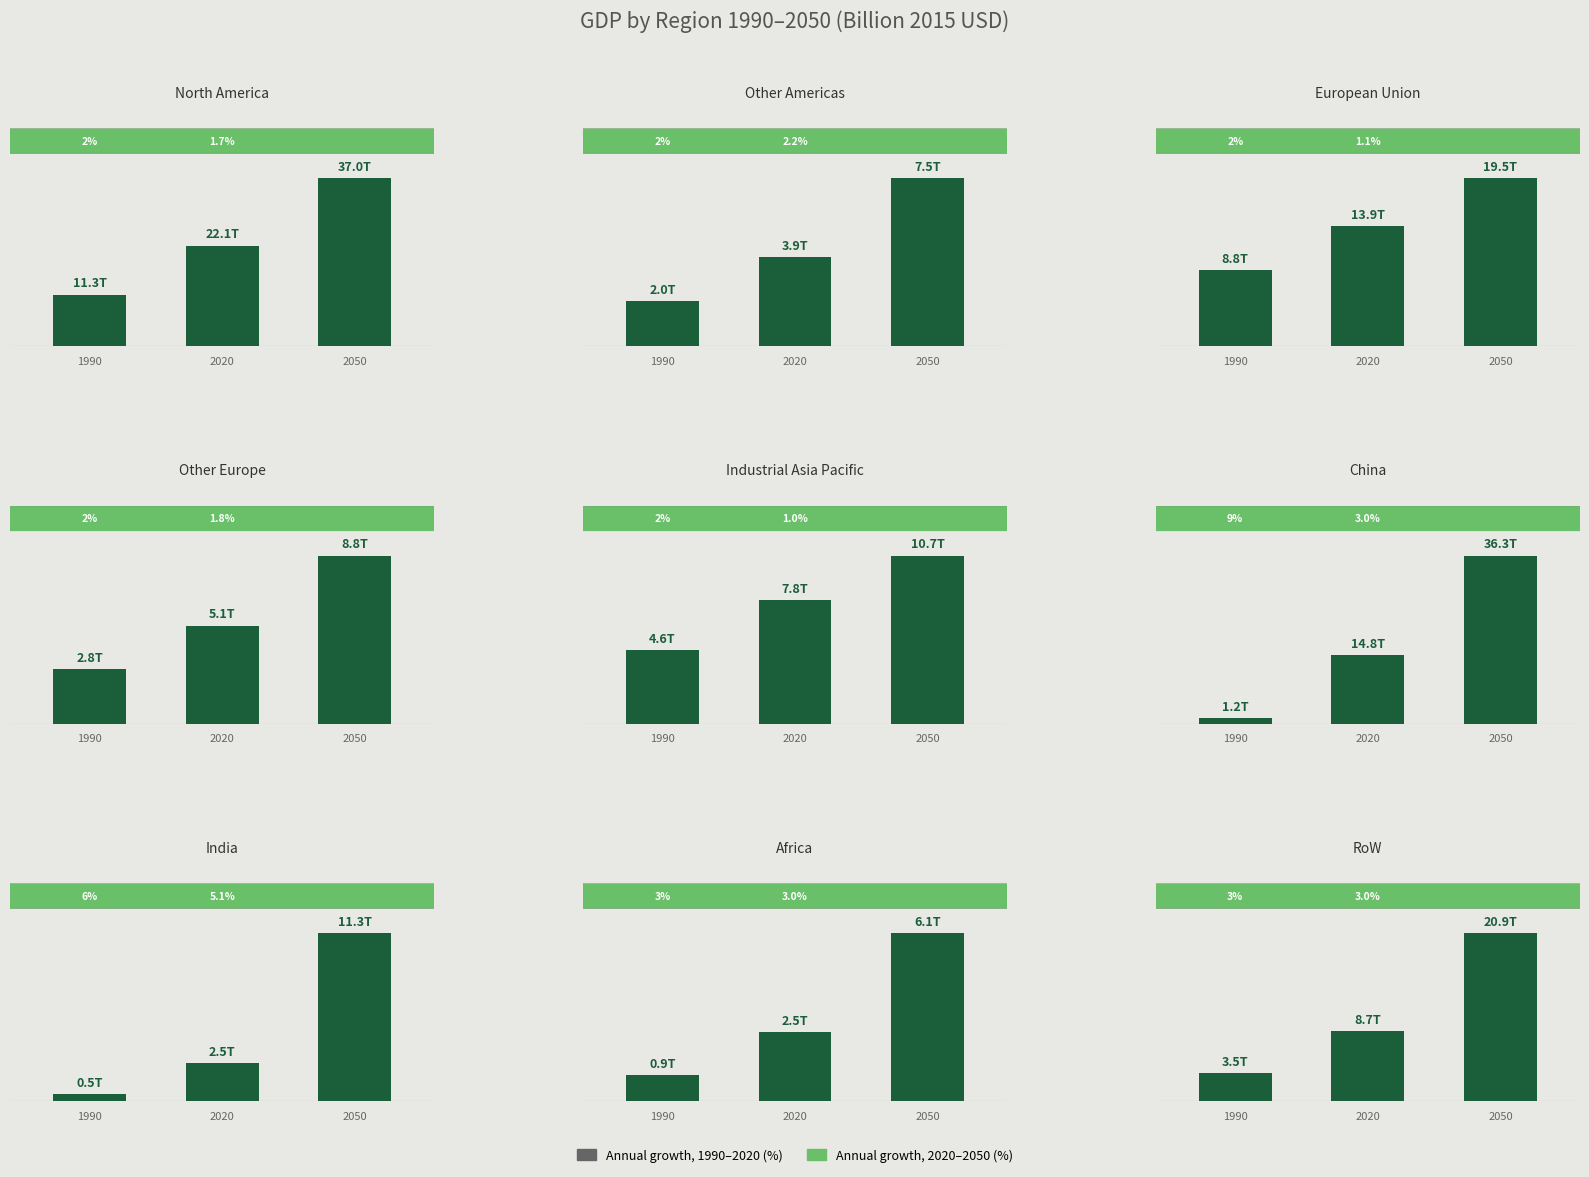

What is the maximum value for 2050?

37025.2